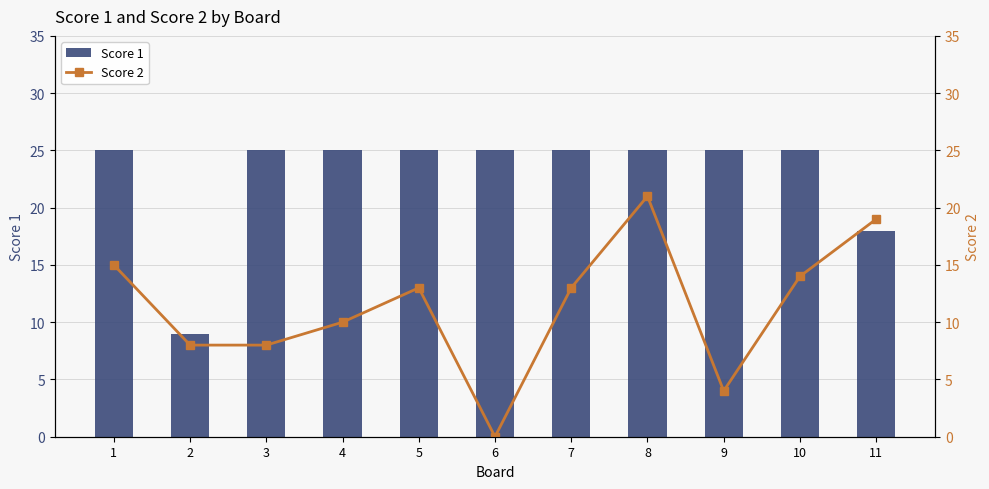

At which category does the chart reach its peak across all series?

1